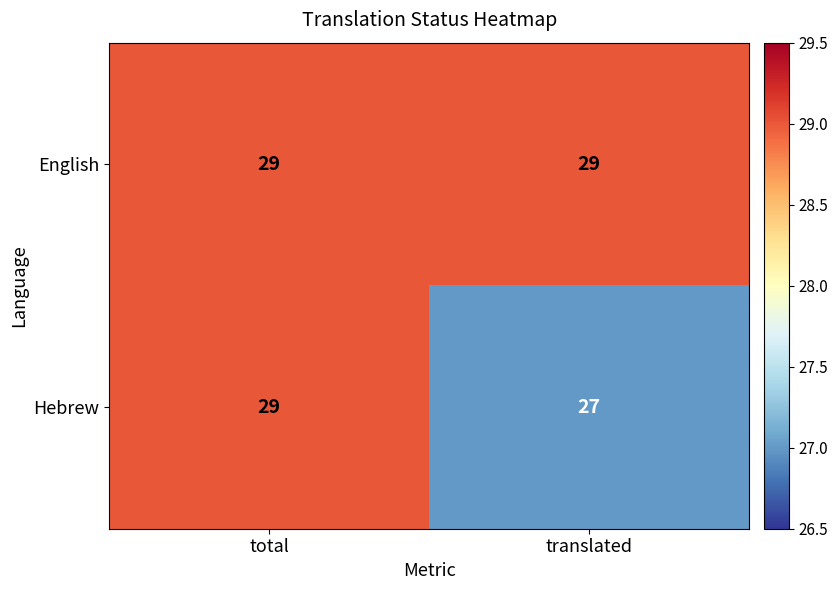

Reading left to right, transcribe all the data shown in this chart.

English: total=29	translated=29
Hebrew: total=29	translated=27